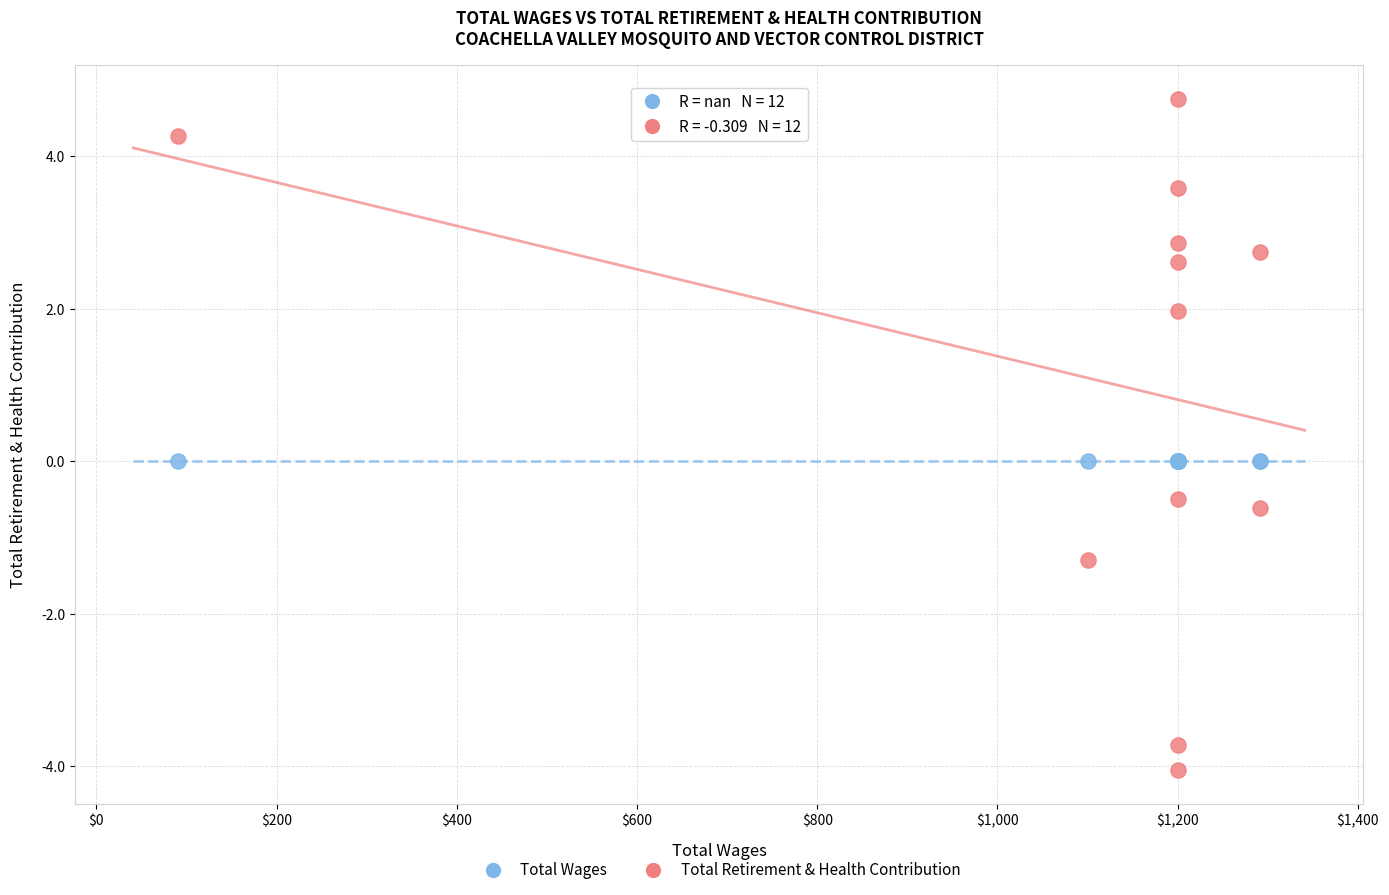

Which series contains the lowest Y value?

Total Retirement & Health Contribution